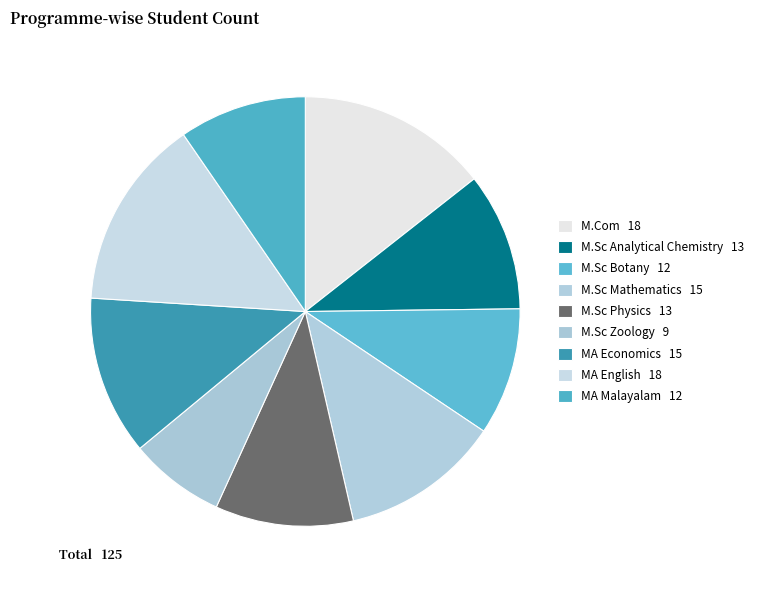

Is it true that M.Sc Analytical Chemistry is 10% of the pie?

True